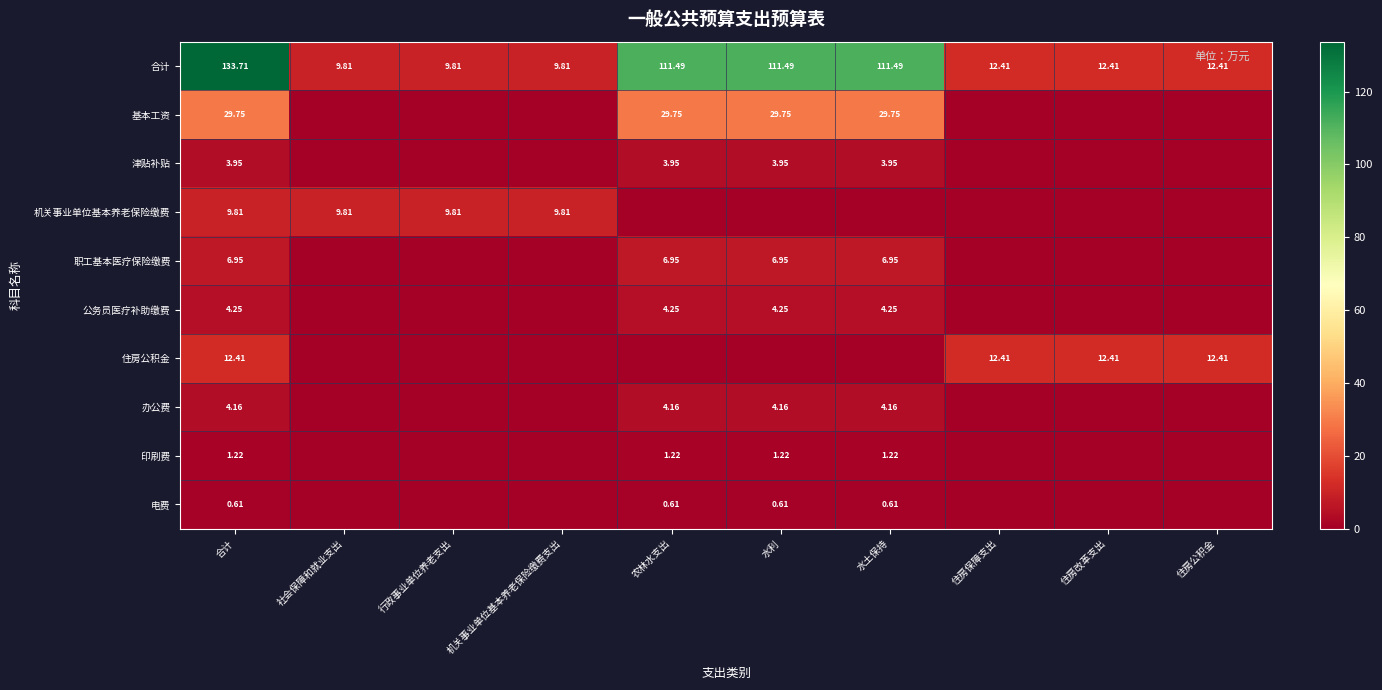

How many categories are shown in the chart?

10